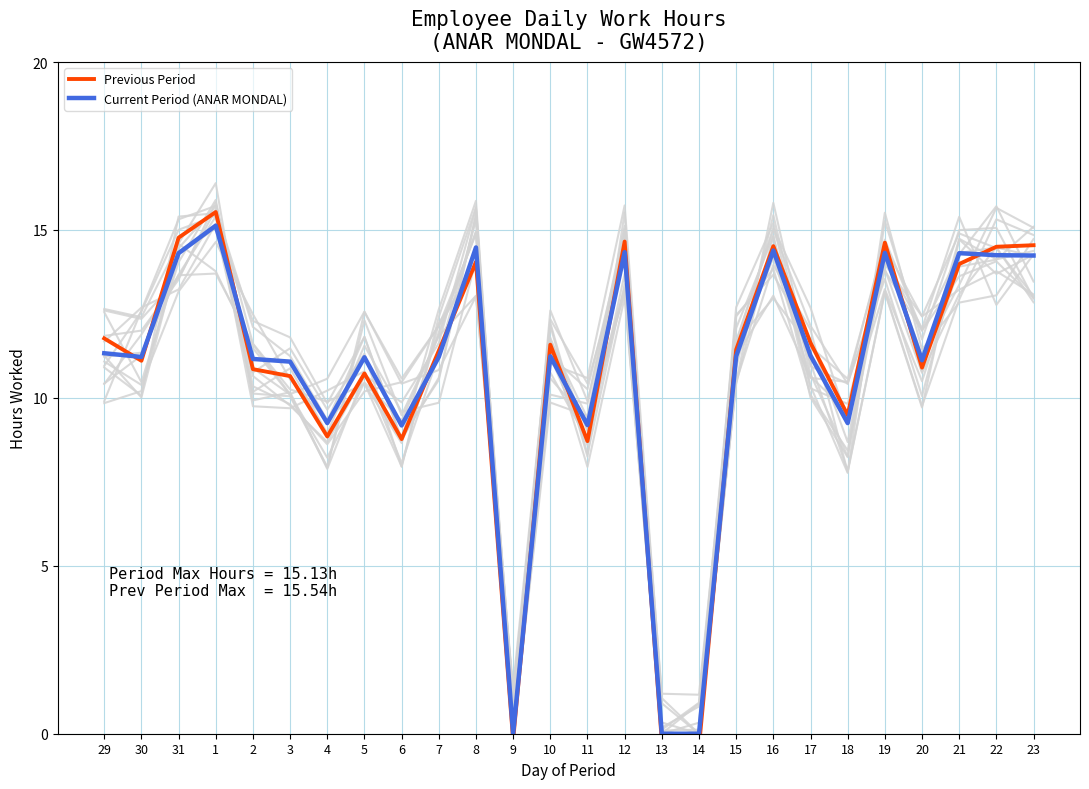

Is it true that Previous Period equals 11.6 at 17?

True